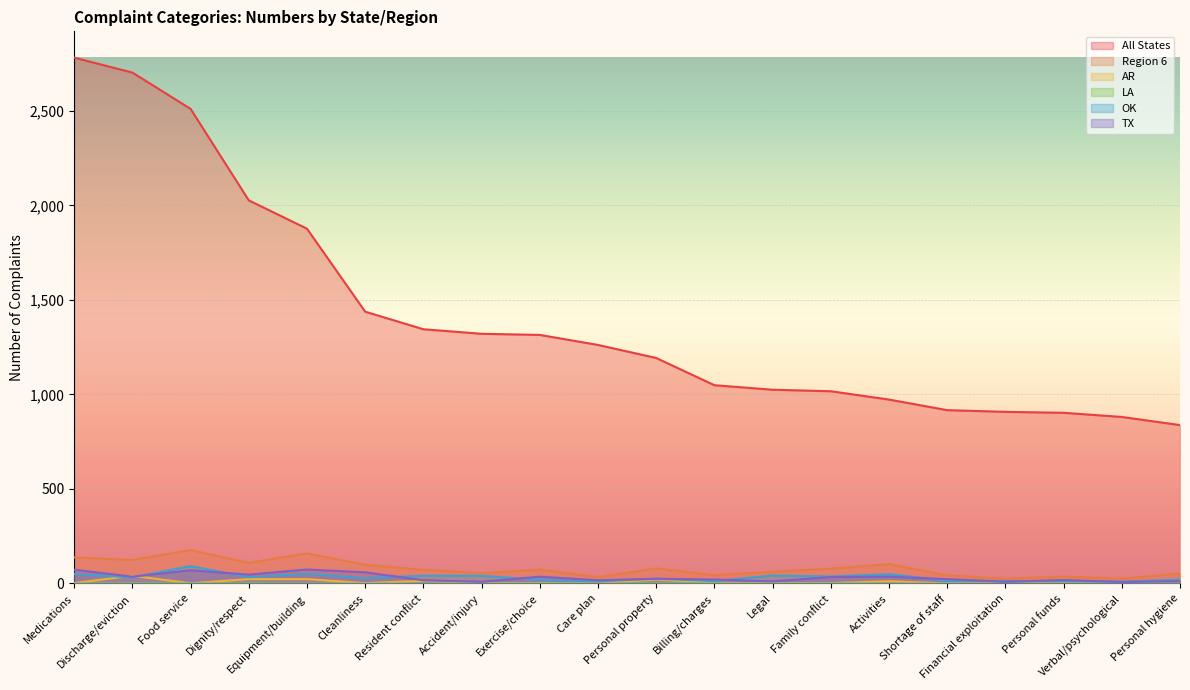

At which category does AR reach its first local valley?

Food service